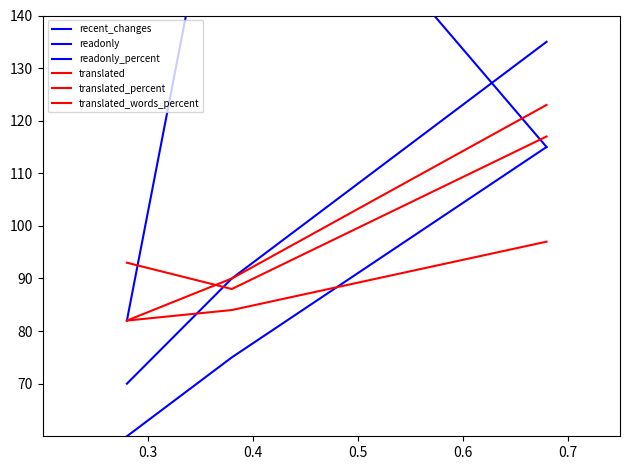

True or false: translated_percent has a value of 37 at 0.4.

False